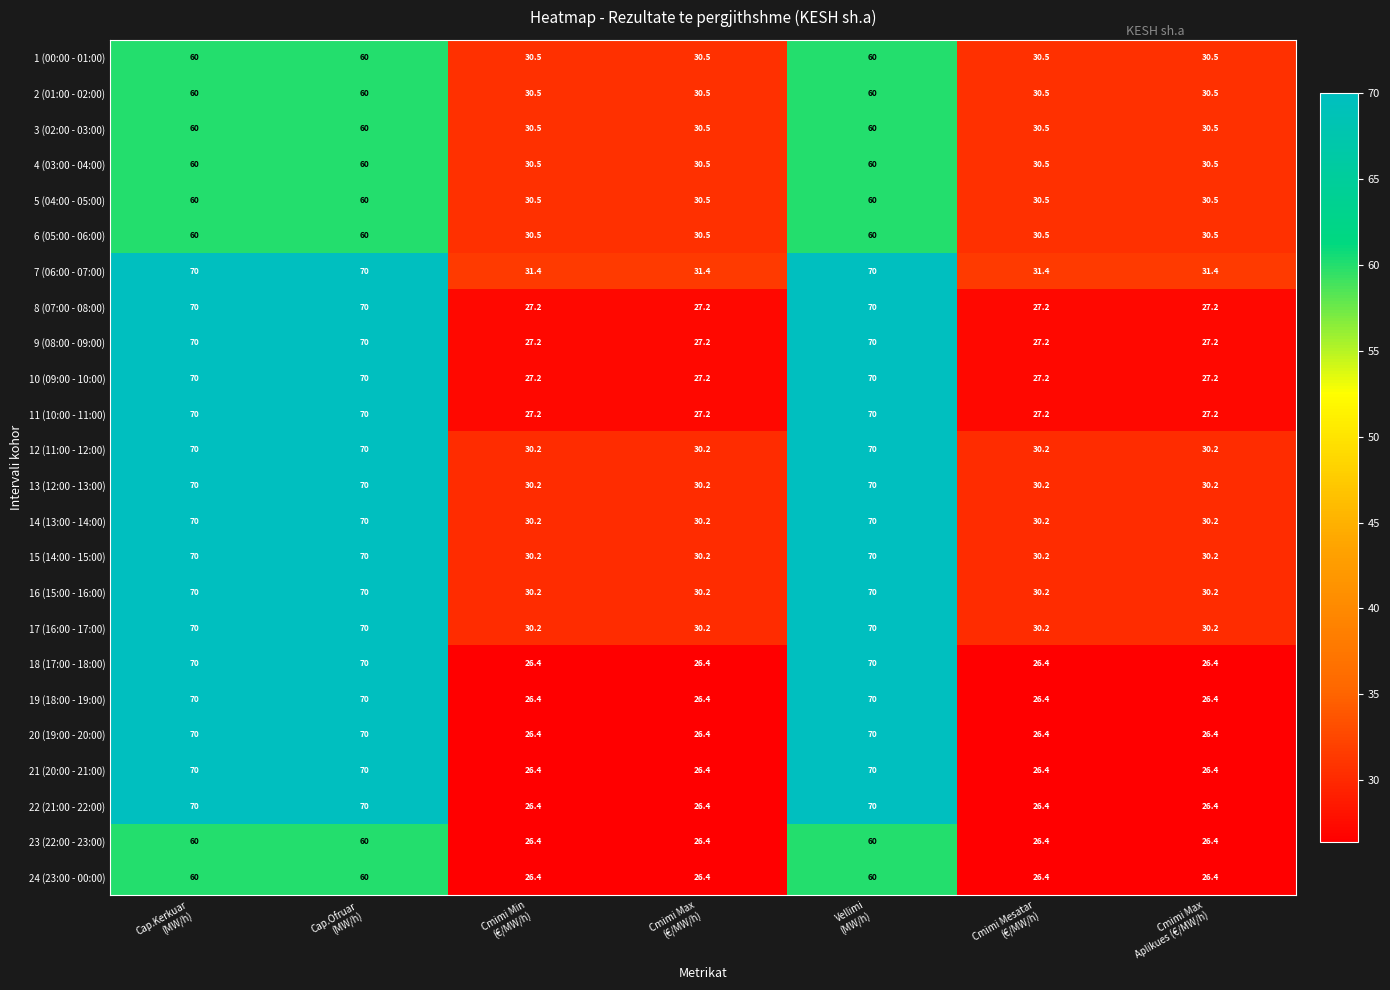

At how many categories does at least one series exceed 61?

3